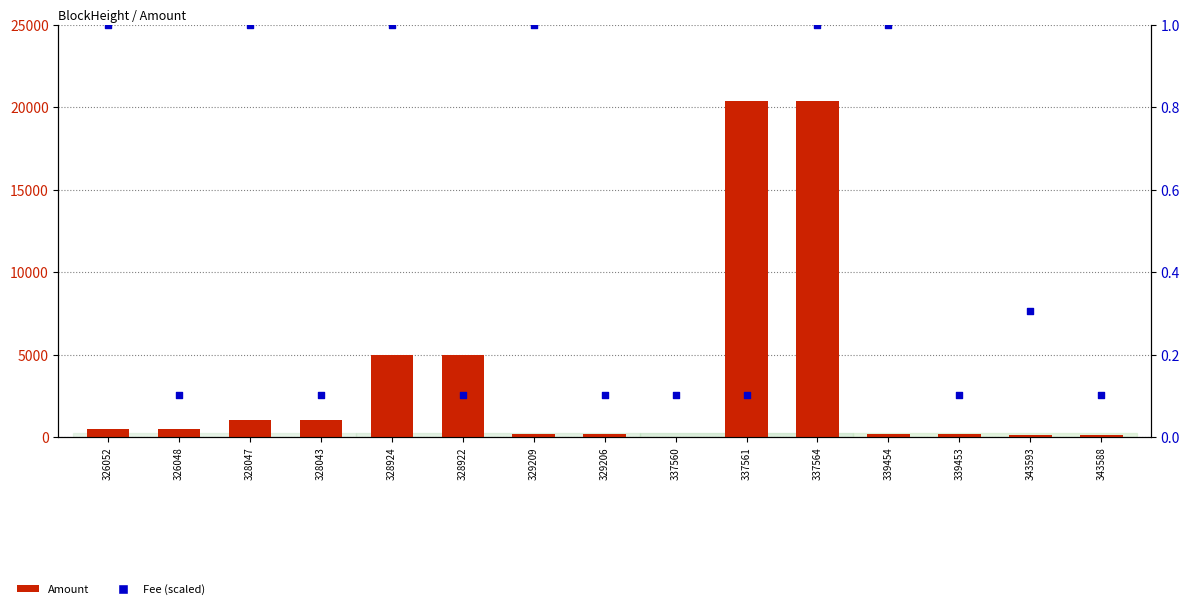

At which category is the sum across all series the highest?

337564